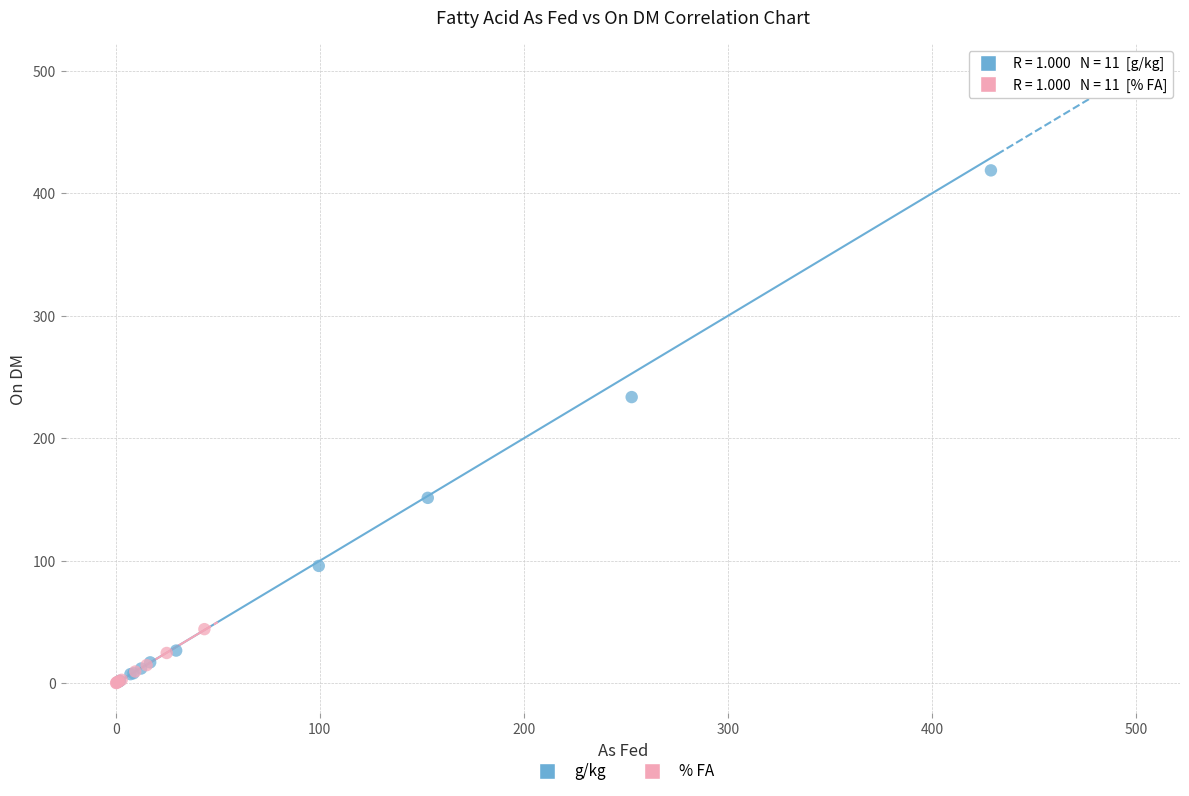

Which series has the largest Y range (max minus min)?

g/kg